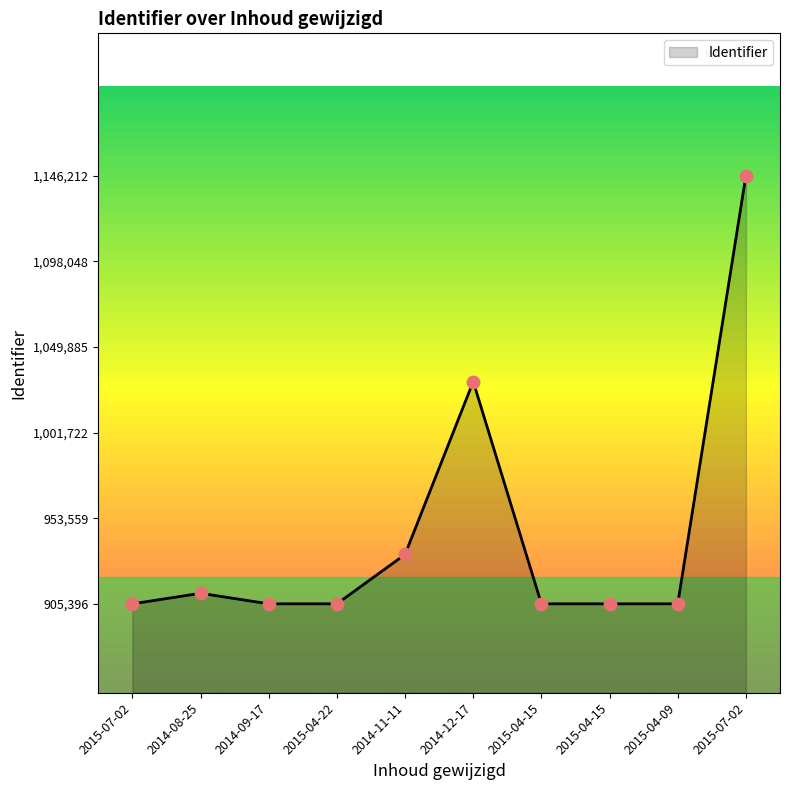

How many lines are shown in the chart?

1